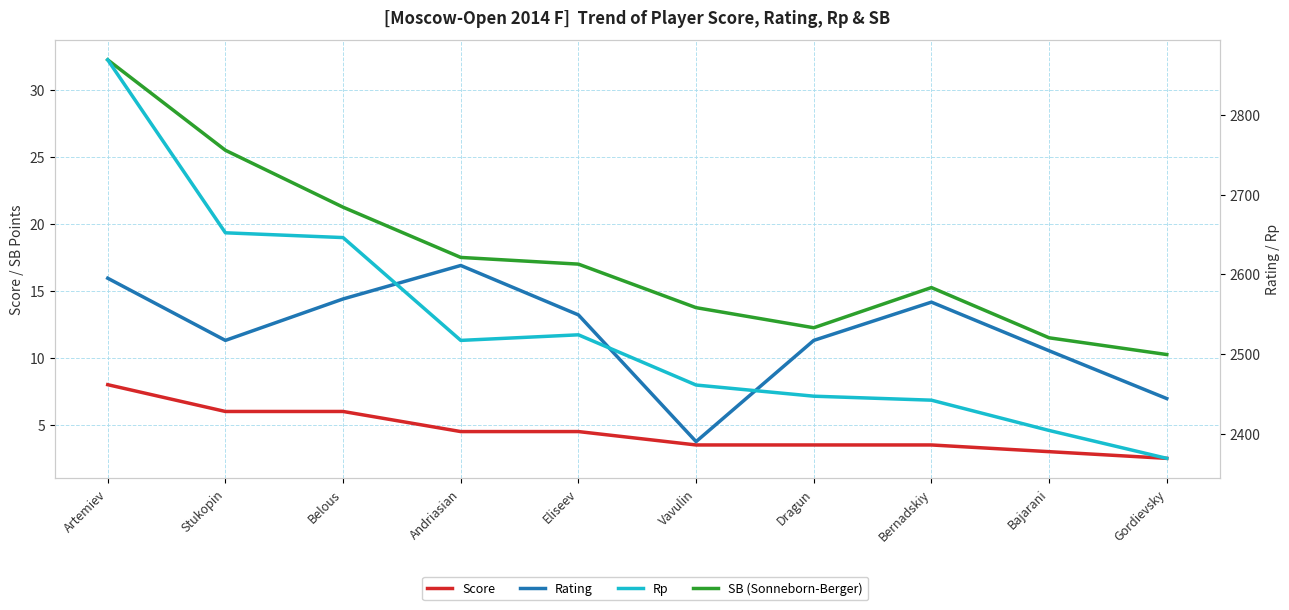

How many lines are shown in the chart?

4